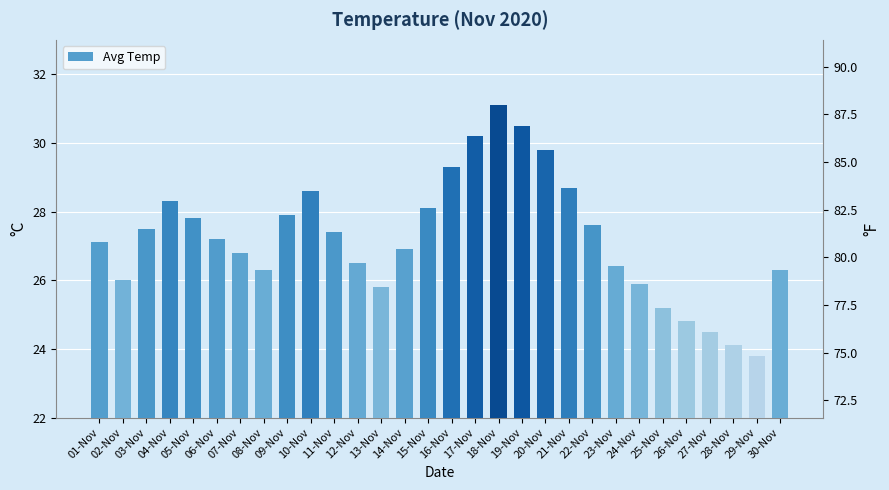

What is the value of the 27th bar from the left?

24.5